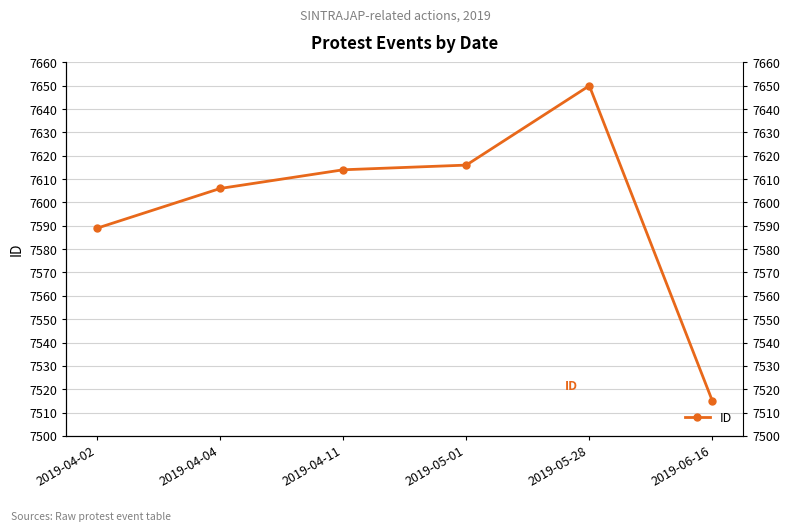

At which category does the data reach its first local peak?

2019-05-28